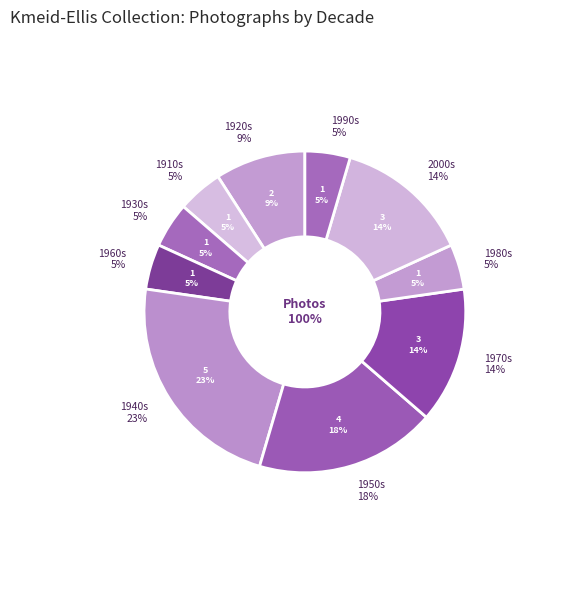

To the nearest percent, what is the average slice percentage?

10%